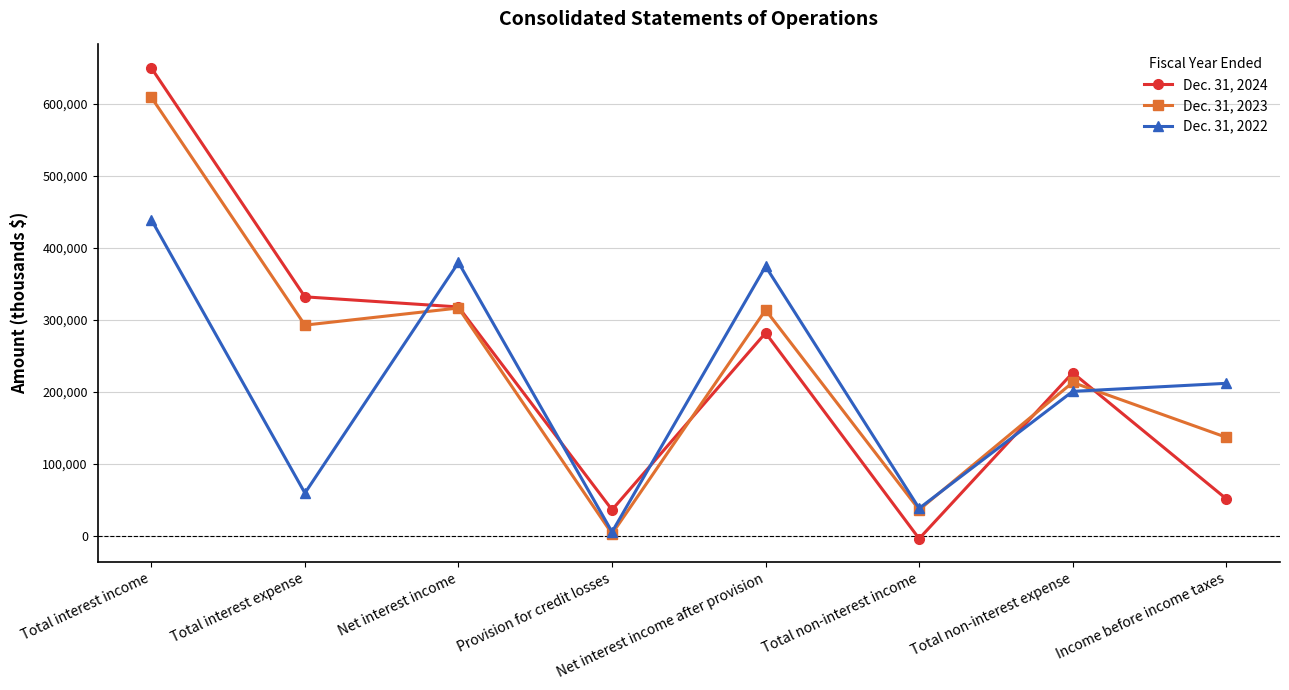

At which category is the sum across all series the highest?

Total interest income